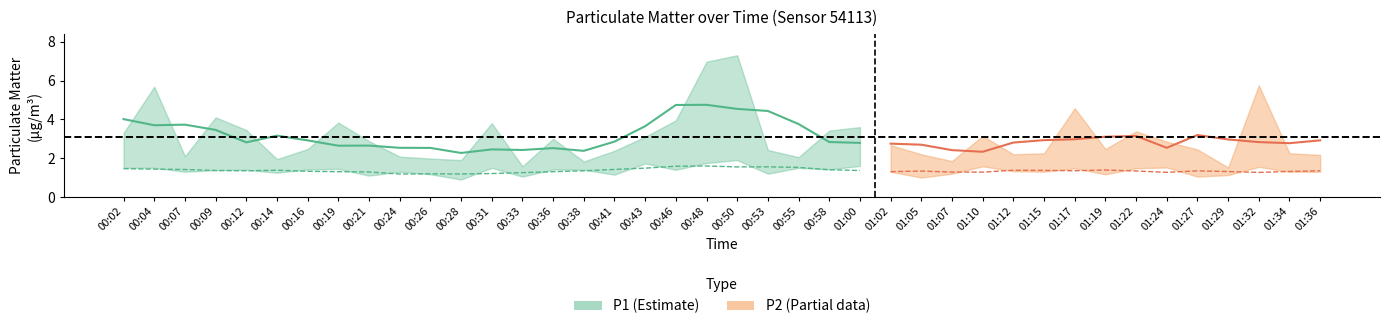

Which series has the largest total across all categories?

P1